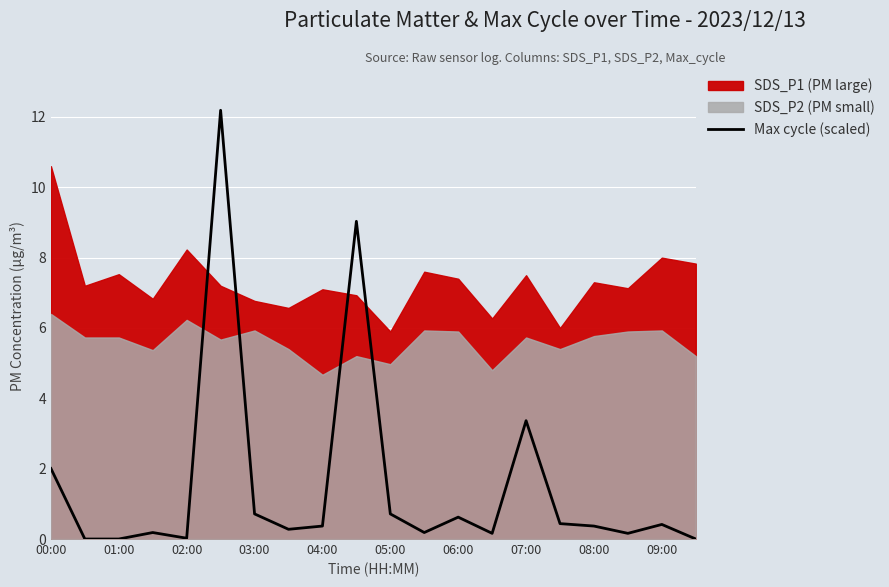

Reading left to right, what are all the values shown in this chart?

2.0	0.0	0.0	0.2	0.0	12.2	0.7	0.3	0.4	9.0	0.7	0.2	0.6	0.2	3.4	0.4	0.4	0.2	0.4	0.0